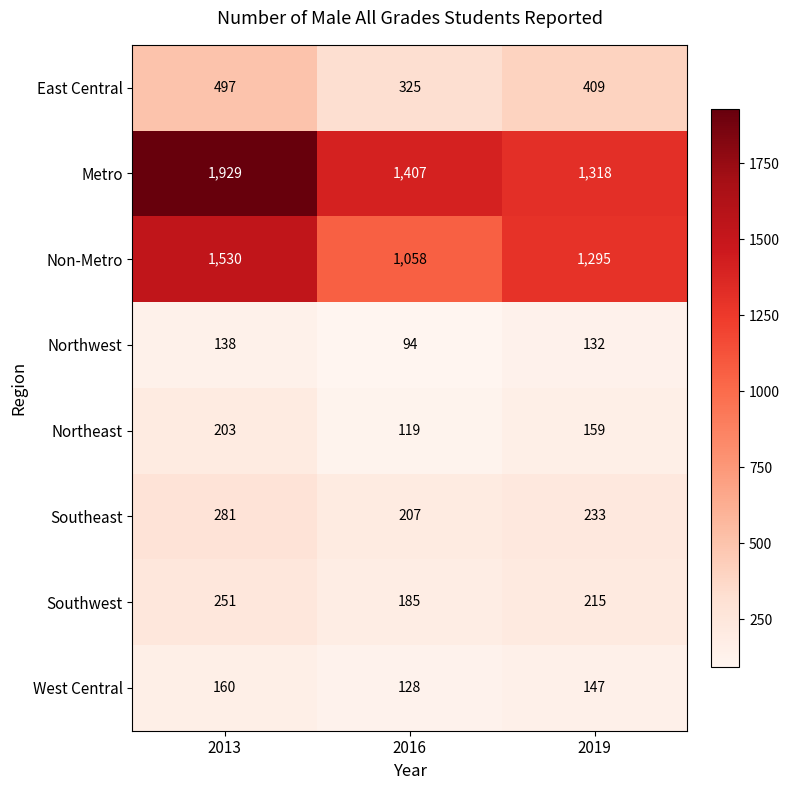

What is the total value across all series at 2016?

3523